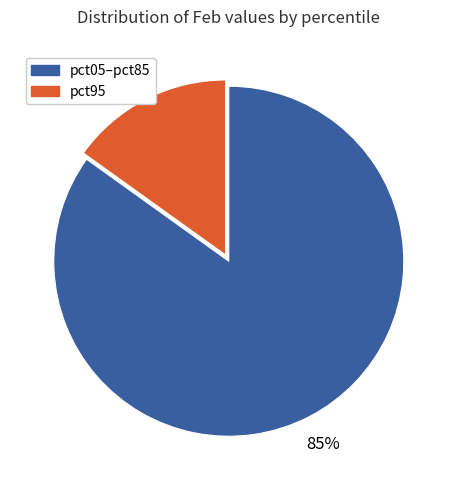

To the nearest percent, what is the average slice percentage?

50%